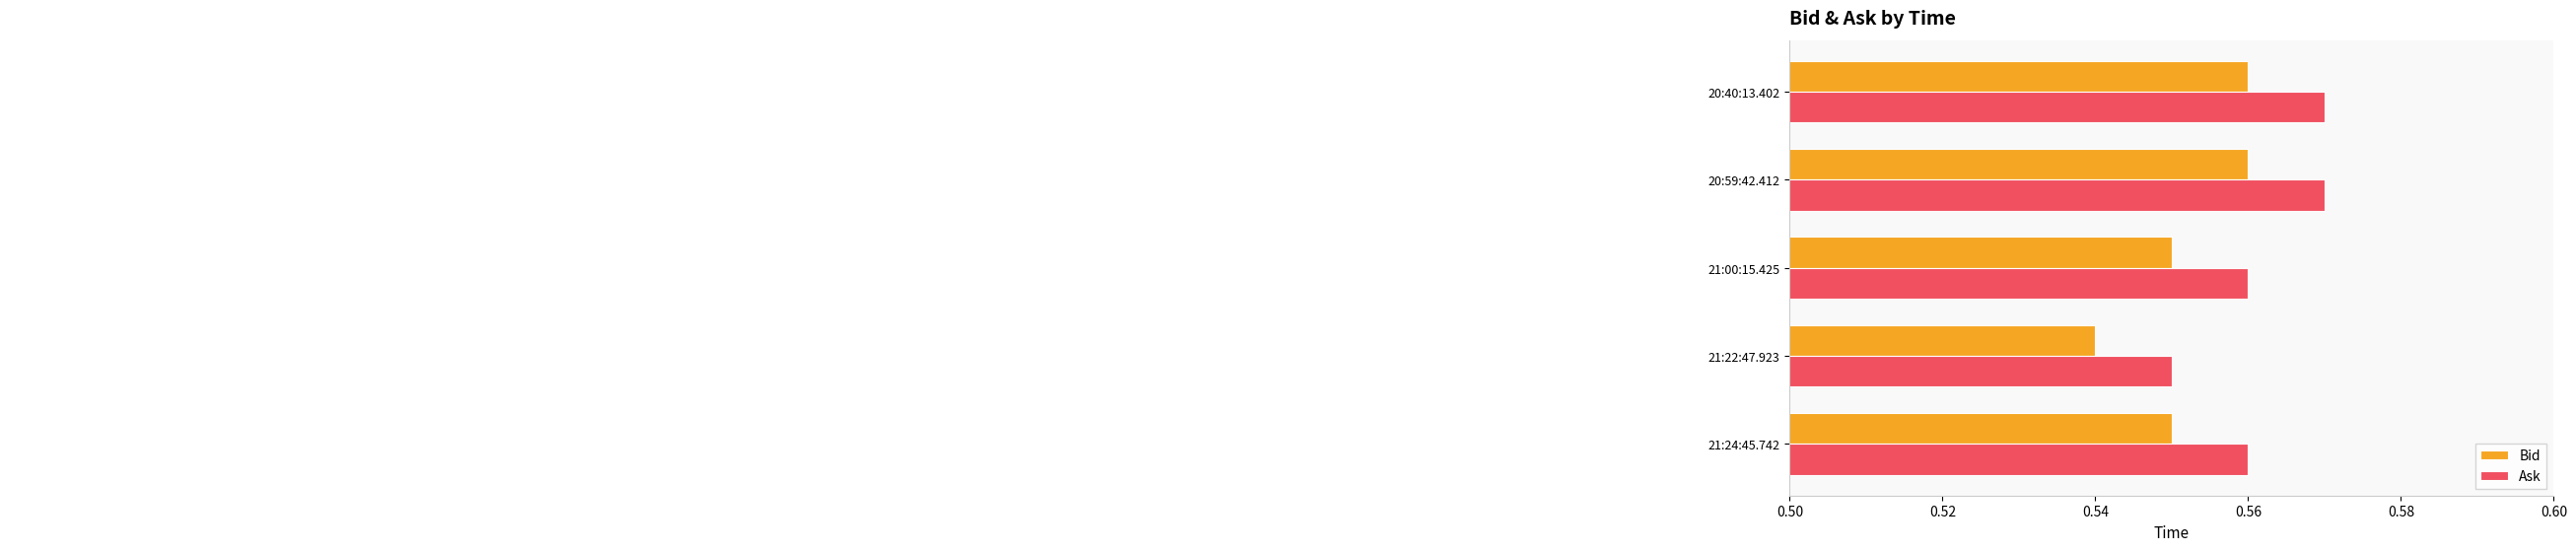

Which series has the largest total across all categories?

Ask